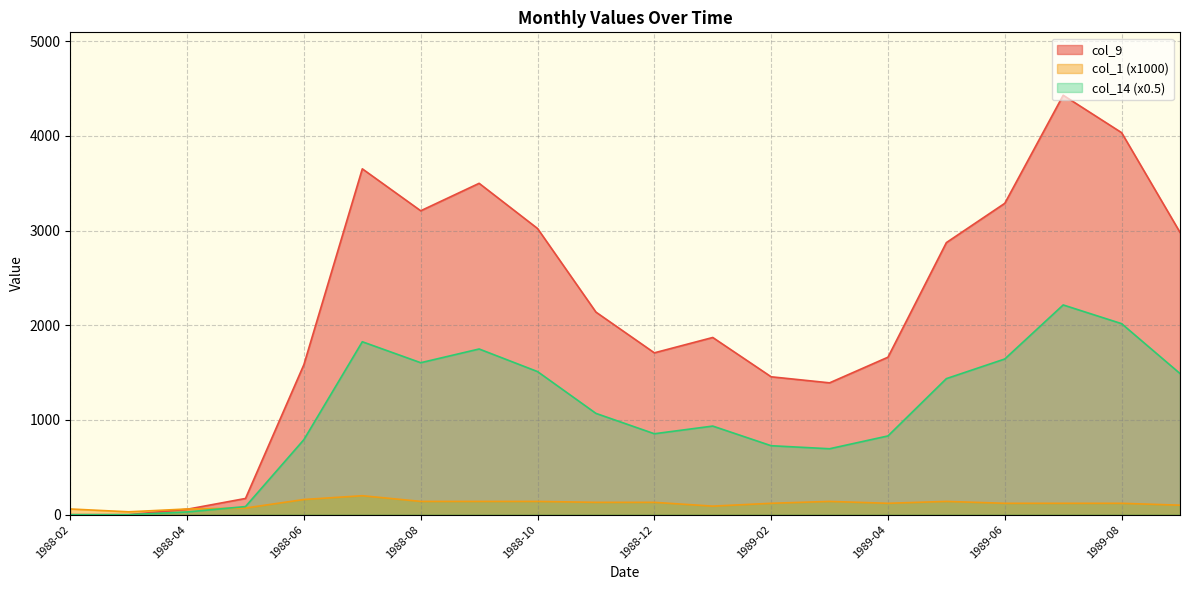

Rank the series by their maximum value, from lowest to highest.

col_1 (x1000), col_14 (x0.5), col_9